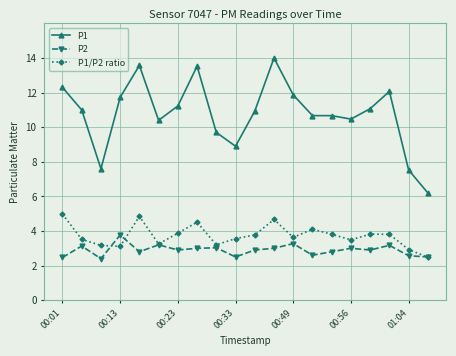

What is the minimum value shown in the chart?

2.4